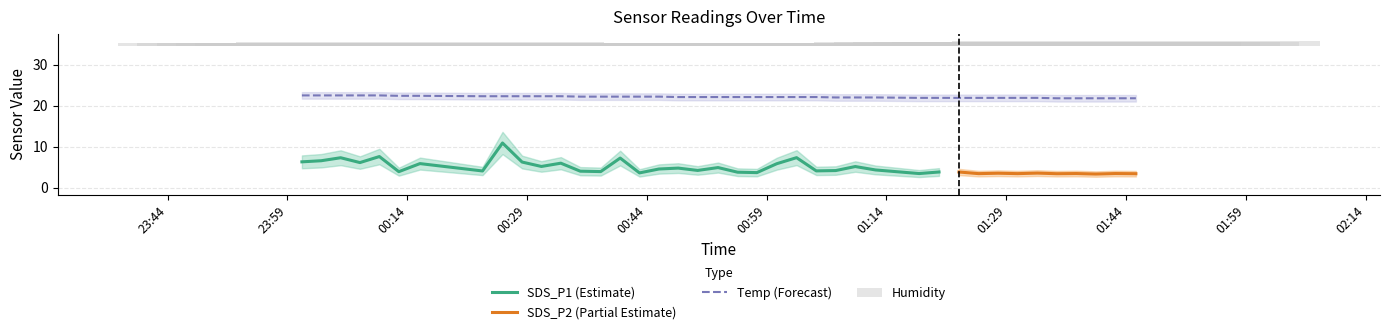

Which label corresponds to the smallest value in the chart?

2021/12/23 01:18:06